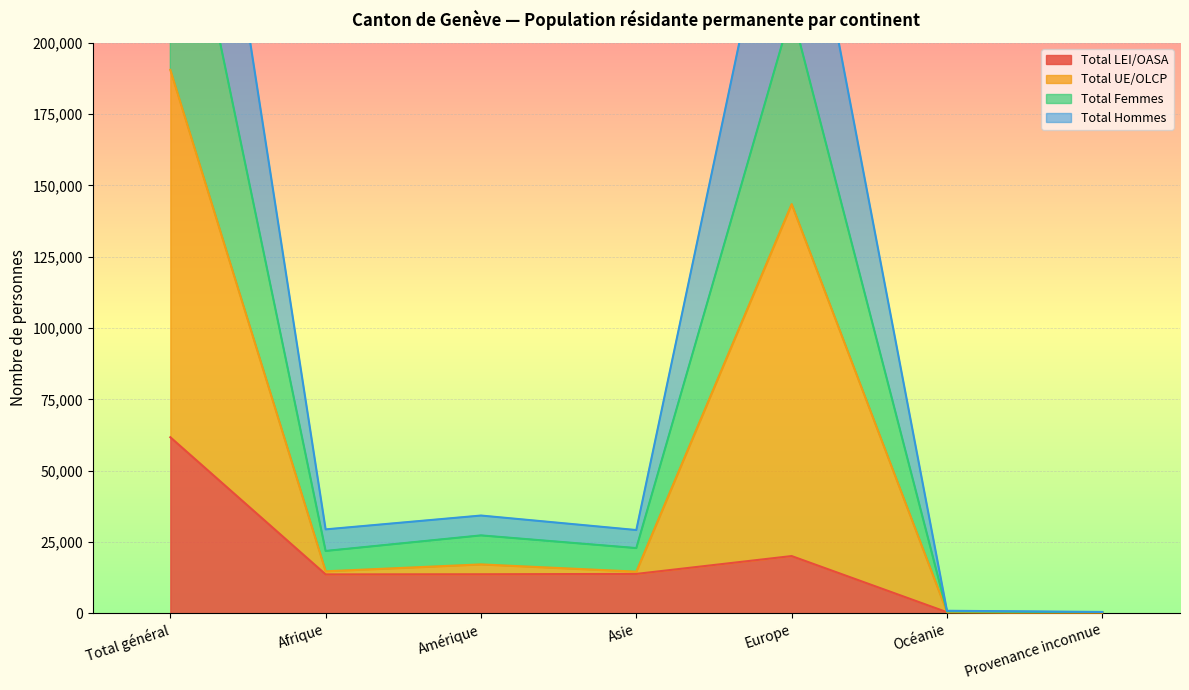

The Total LEI/OASA series shows 61702 at Total général. True or false?

True